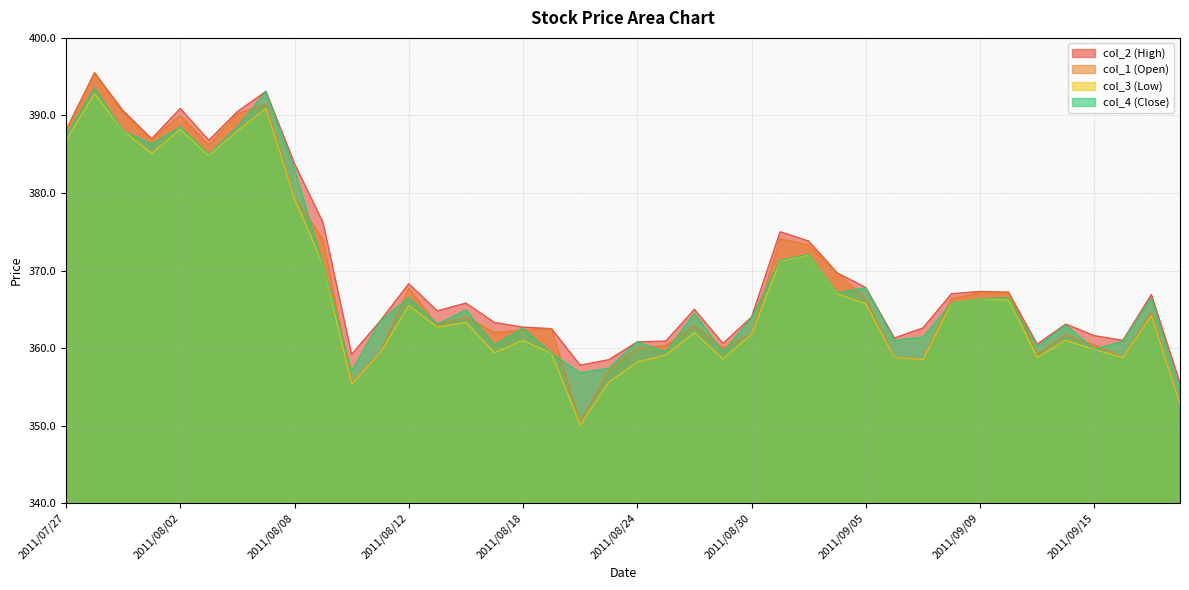

The value of col_3 (Low) at 2011/09/14 is 250.5. True or false?

False